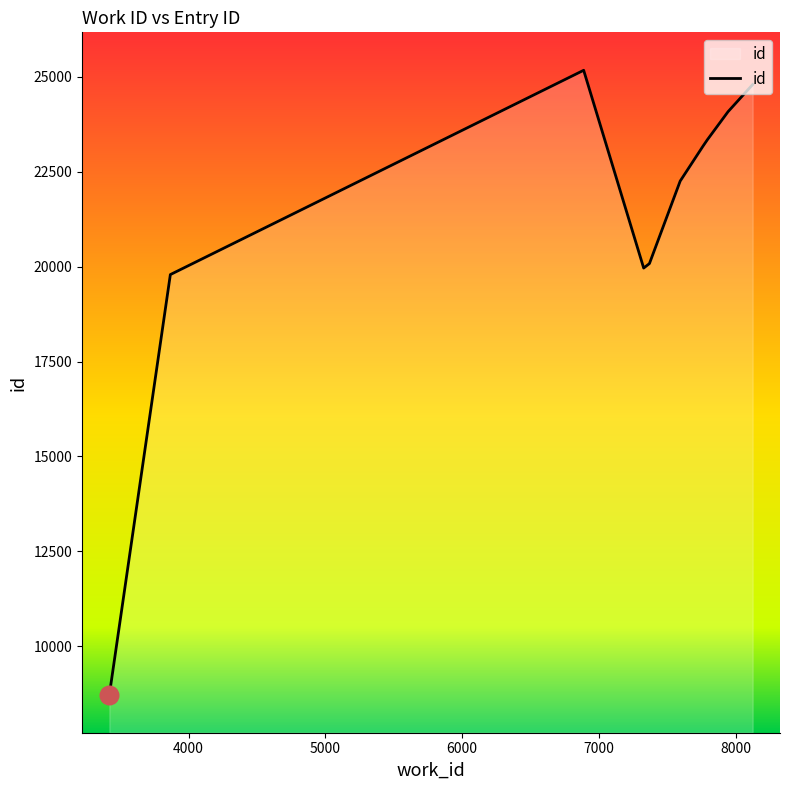

What is the minimum value shown in the chart?

8721